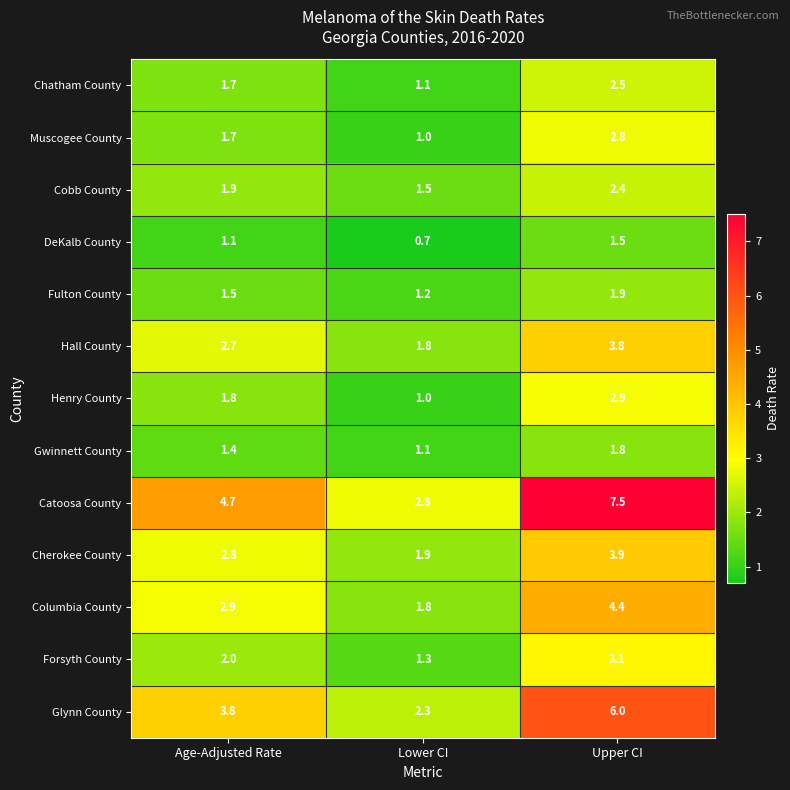

At which category does the chart reach its peak across all series?

Upper CI